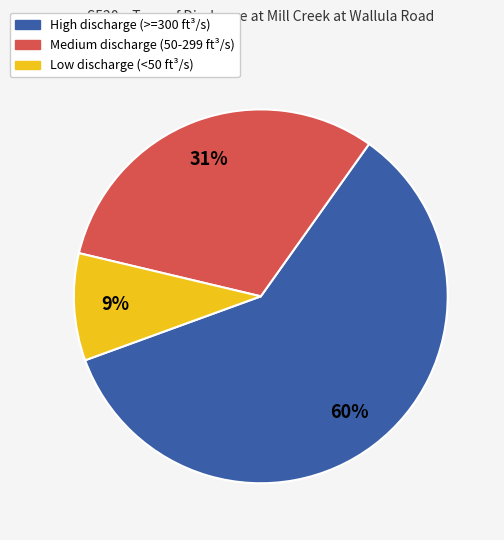

To the nearest percent, what is the average slice percentage?

33%